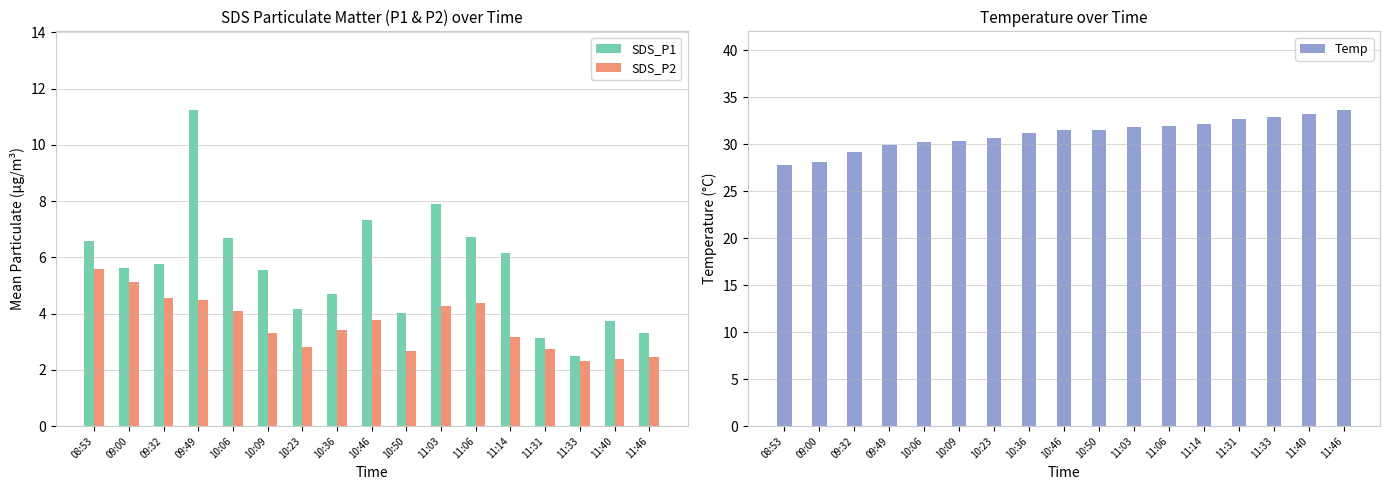

What is the total value across all series at 09:00?

38.9